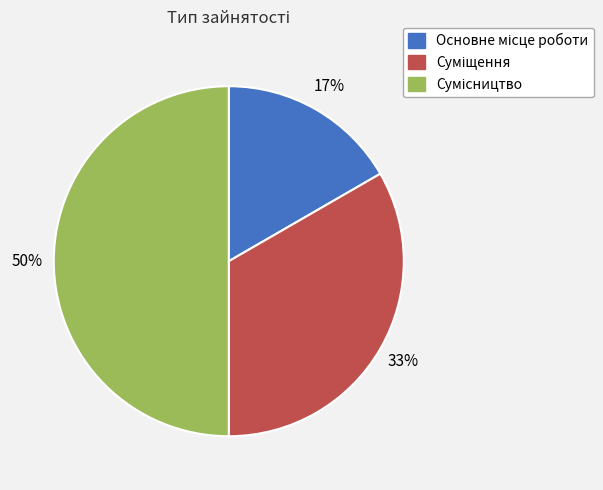

To the nearest percent, what is the average slice percentage?

33%